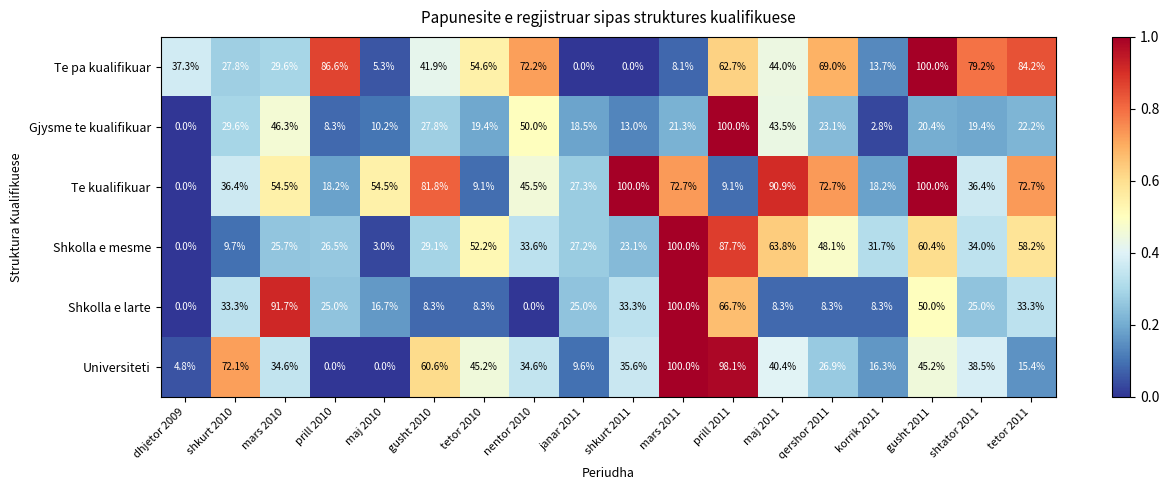

What is the greatest value displayed?

100.0